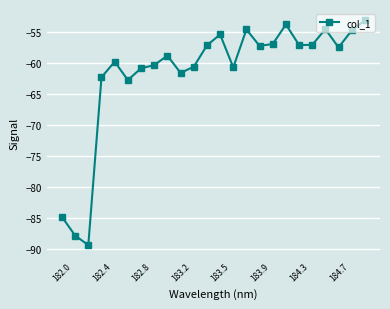

What is the value of the 17th point from the left?

-57.0